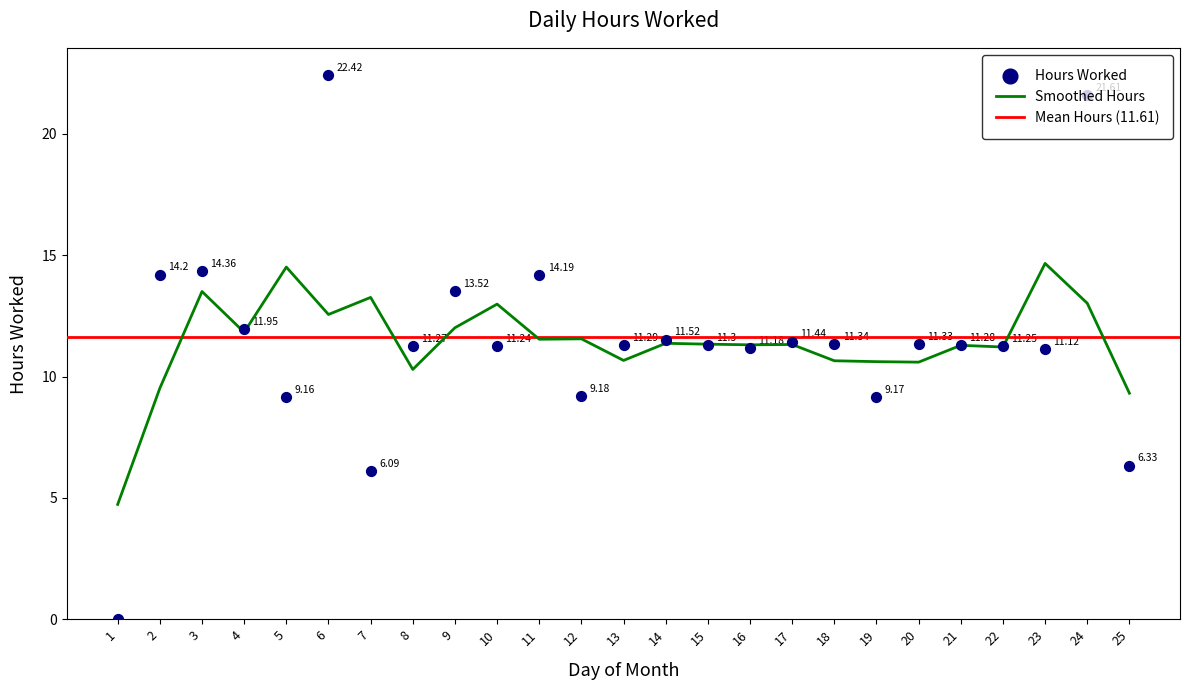

What is the change in value from 19 to 24?

+12.4